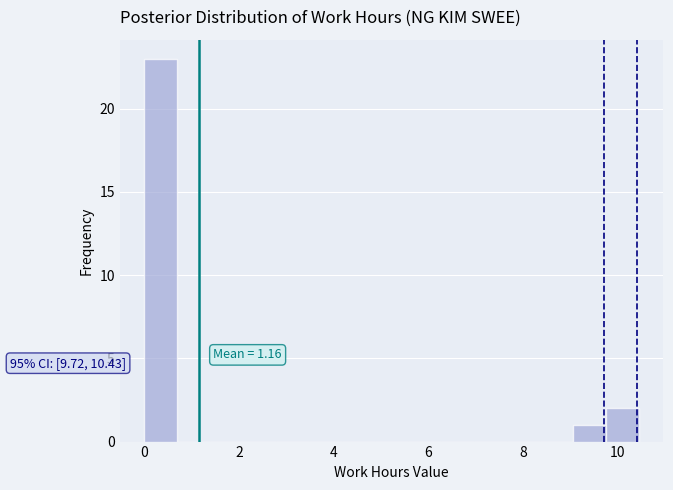

Around what value on the x-axis is the tallest bar? Give the approximate position of its centre, as read against the axis.

0.4